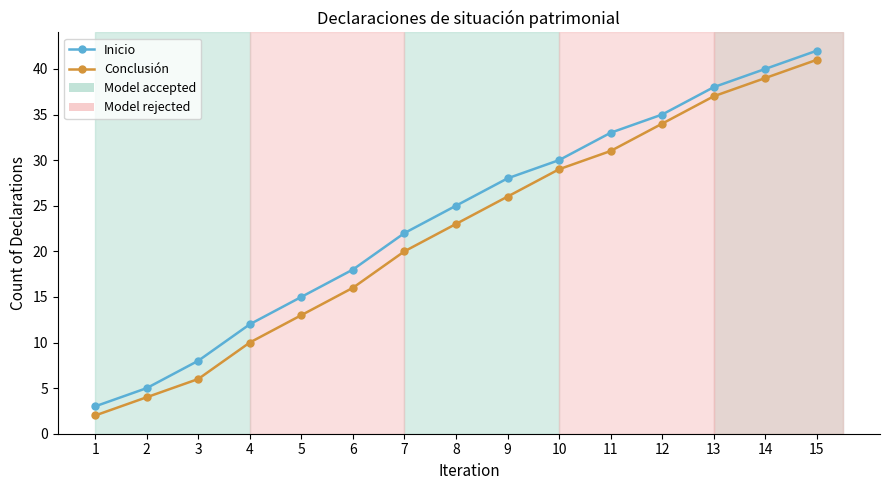

At which label is Conclusión closest to 21?

7